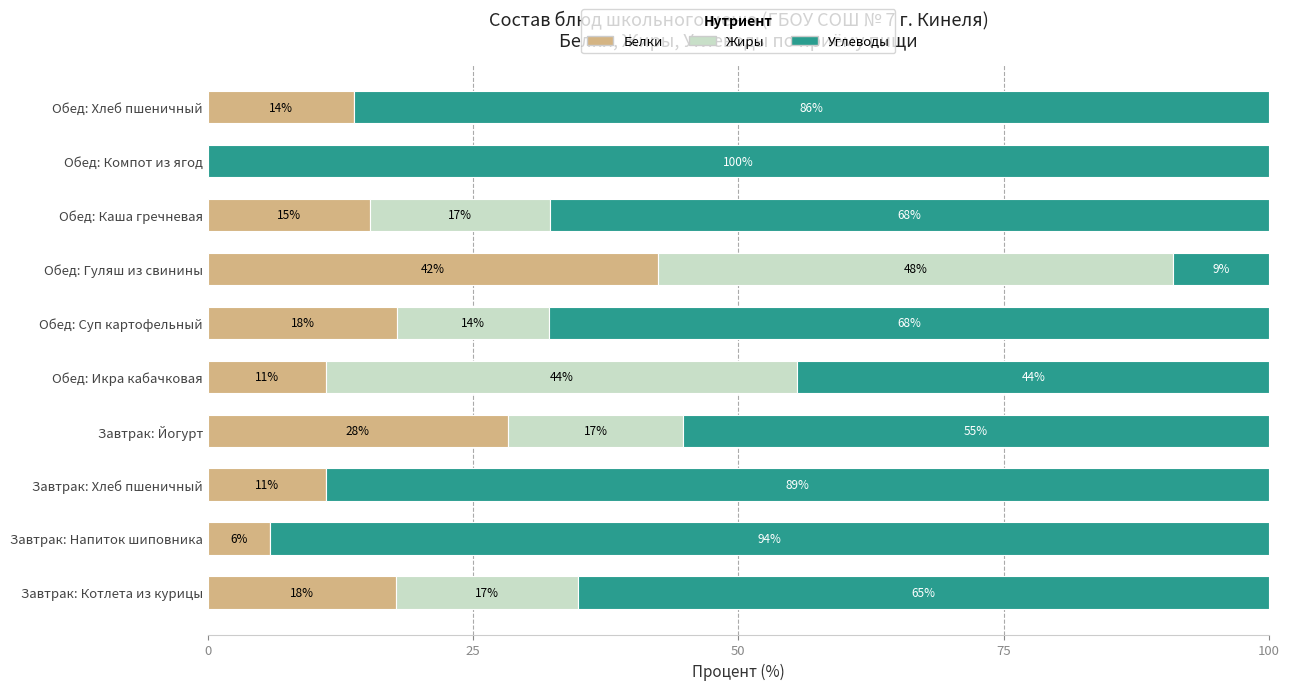

What is the sum of all Углеводы values?

678.7